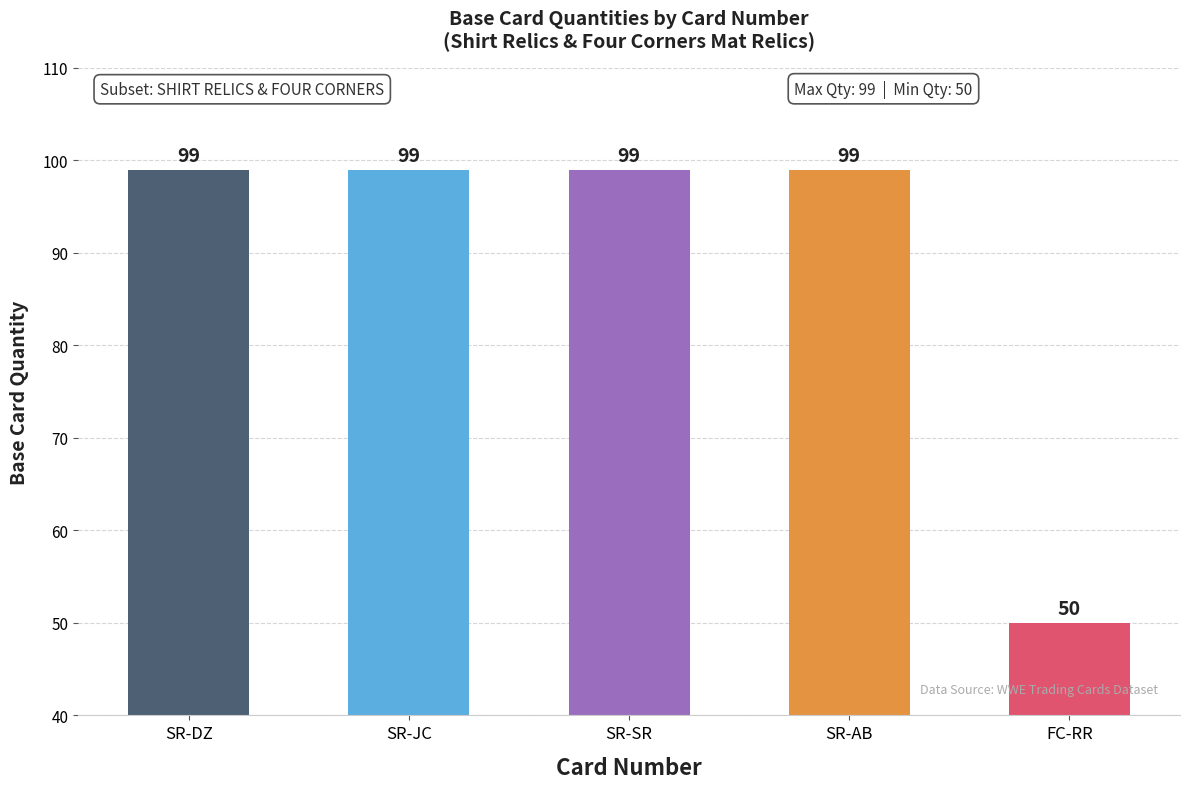

What is the average value?

89